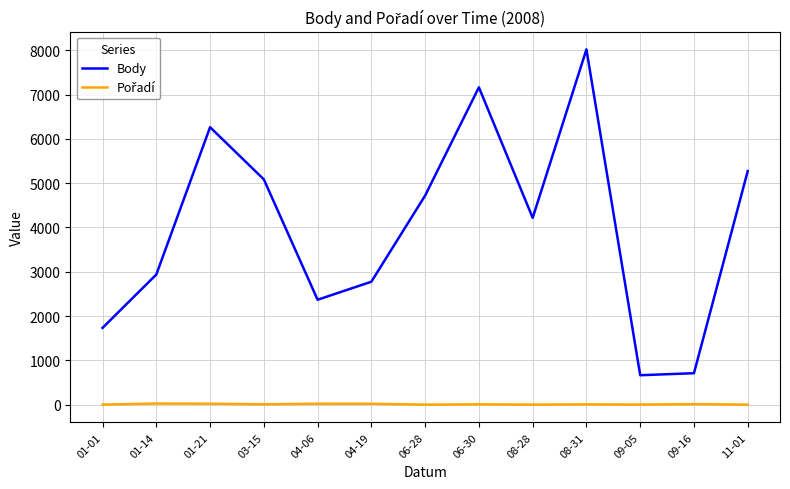

The value of Body at 01-21 is 2459. True or false?

False